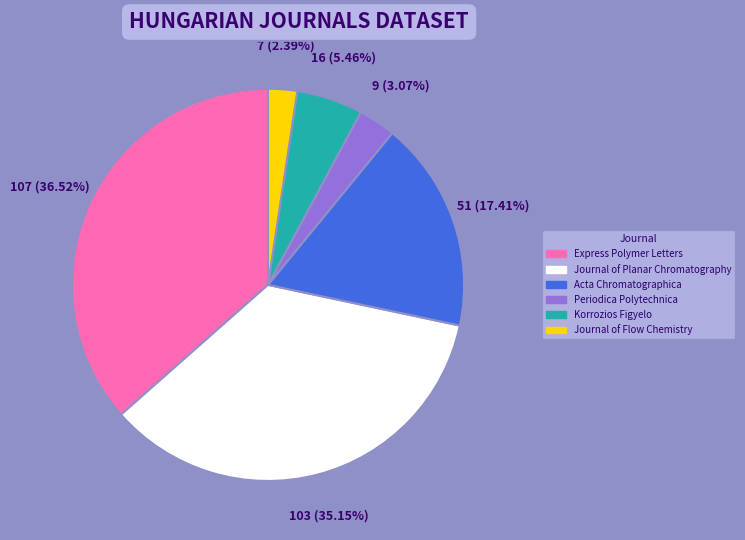

Combined, do Korrozios Figyelo and Journal of Planar Chromatography account for over 50%?

No